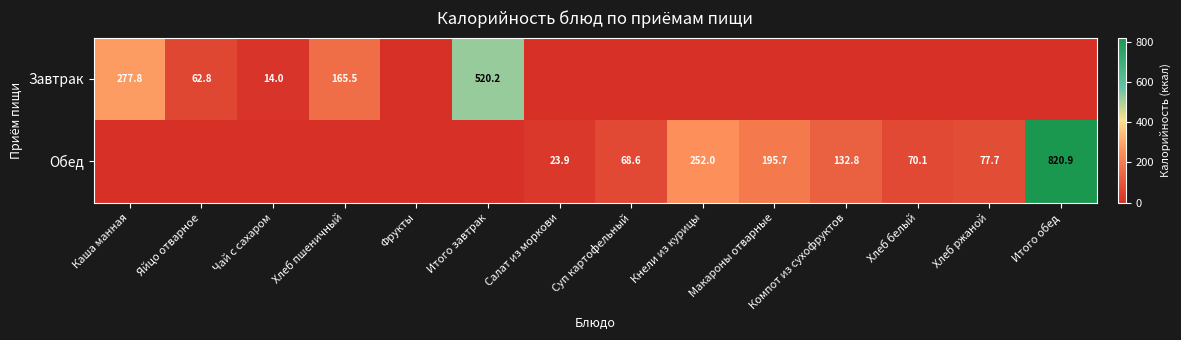

Is it true that Обед equals 201.6 at Компот из сухофруктов?

False